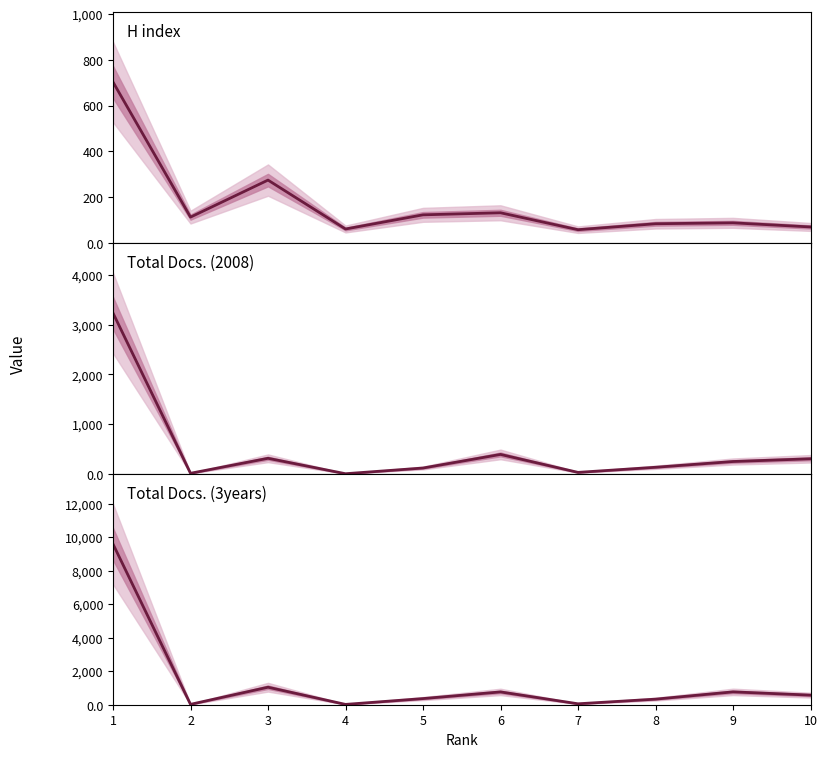

Reading left to right, transcribe all the data shown in this chart.

H index: 1=703	2=112	3=274	4=60	5=122	6=131	7=57	8=83	9=87	10=69
Total Docs. (2008): 1=3238	2=9	3=311	4=0	5=115	6=389	7=27	8=130	9=246	10=301
Total Docs. (3years): 1=9592	2=23	3=1045	4=19	5=367	6=764	7=56	8=333	9=767	10=573